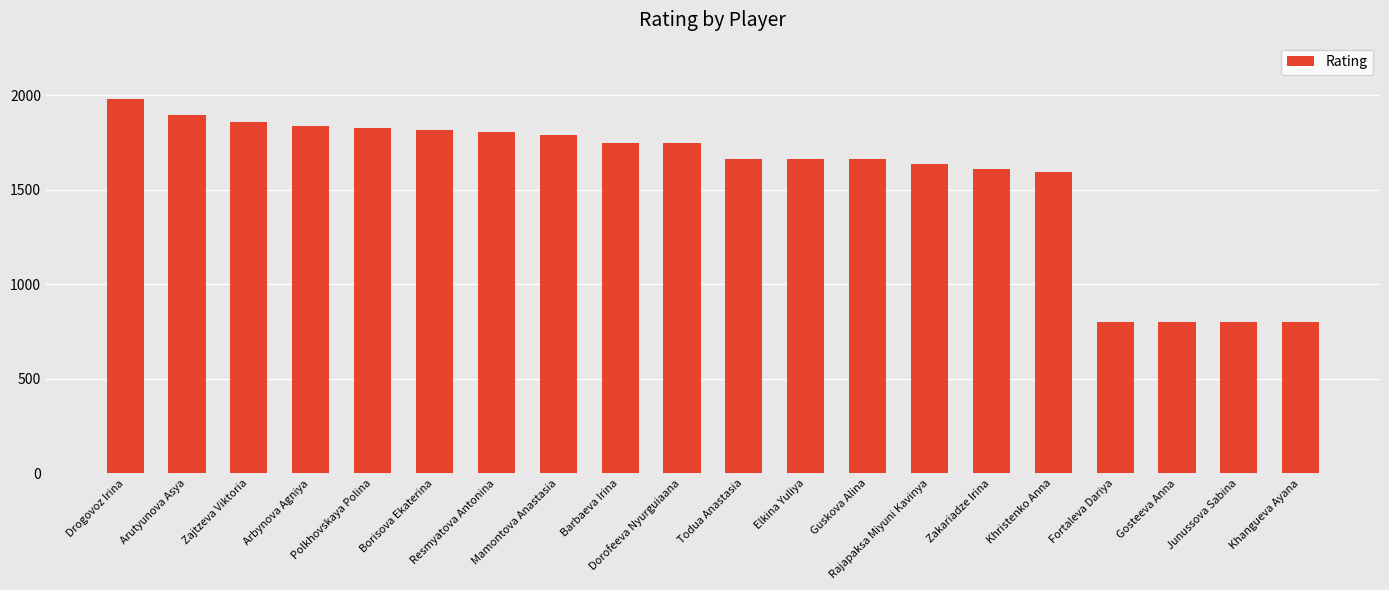

At which category does the chart reach its peak across all series?

Drogovoz Irina